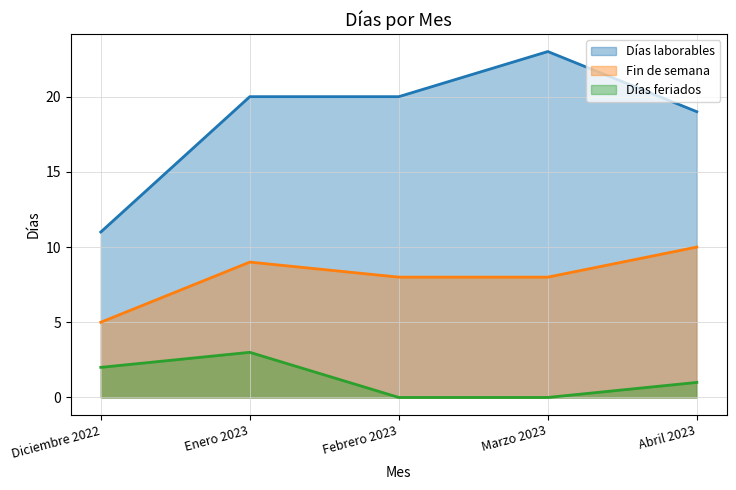

How many data points does each series have?

5